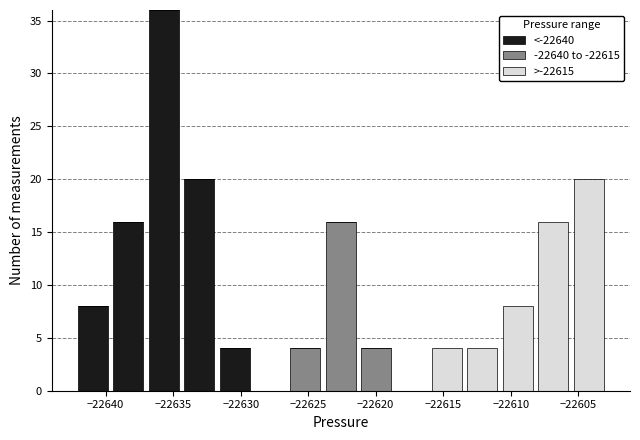

Reading left to right, list every stacked bar in this chart as the range it spans on the x-axis followed by its total height. Neither the bar edges nor the heights are printed on the chart, so give them approximately, as read against the axes.

-22642.0 to -22639.5: 8
-22639.5 to -22637.0: 16
-22637.0 to -22634.5: 36
-22634.5 to -22632.0: 20
-22632.0 to -22629.0: 4
-22629.0 to -22626.5: 0
-22626.5 to -22624.0: 4
-22624.0 to -22621.5: 16
-22621.5 to -22618.5: 4
-22618.5 to -22616.0: 0
-22616.0 to -22613.5: 4
-22613.5 to -22611.0: 4
-22611.0 to -22608.0: 8
-22608.0 to -22605.5: 16
-22605.5 to -22603.0: 20